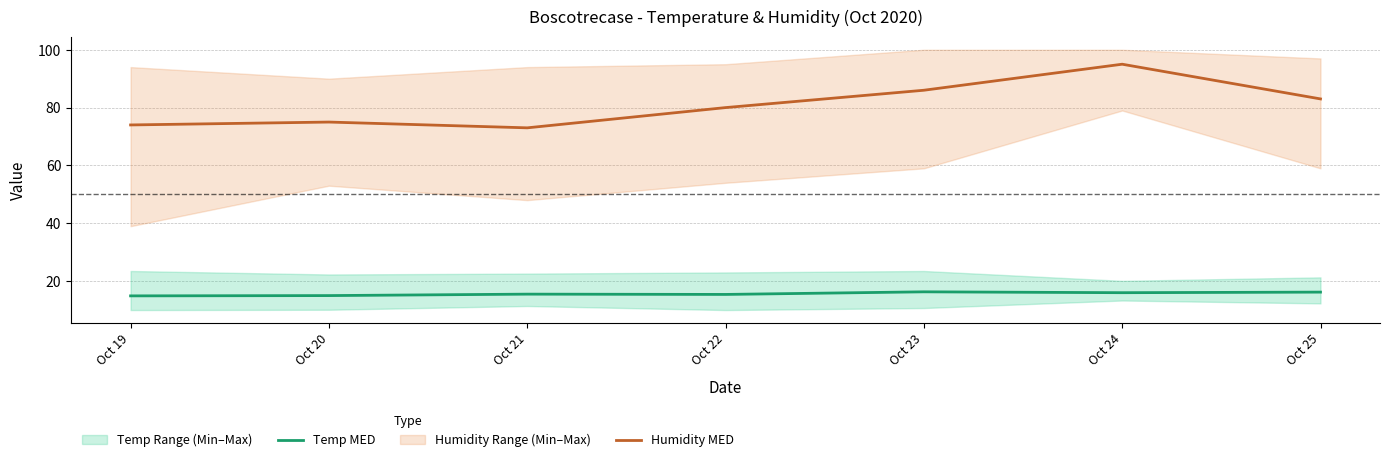

What is the maximum value for Temp MED?

16.3